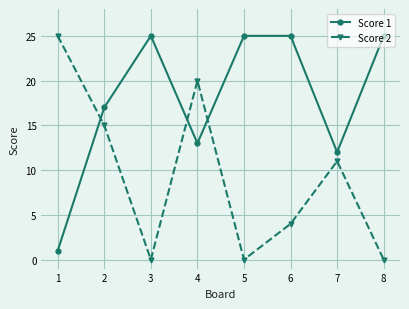

Where is Score 1 nearest to the value 13?

4